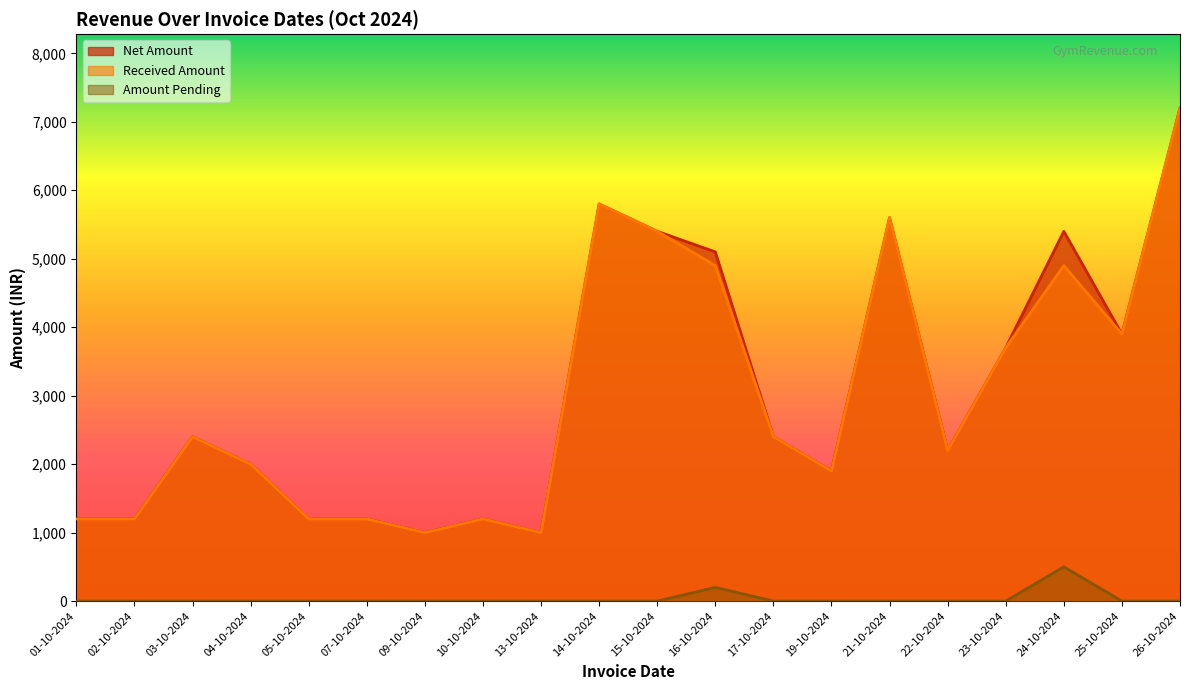

The Net Amount series shows 960 at 22-10-2024. True or false?

False